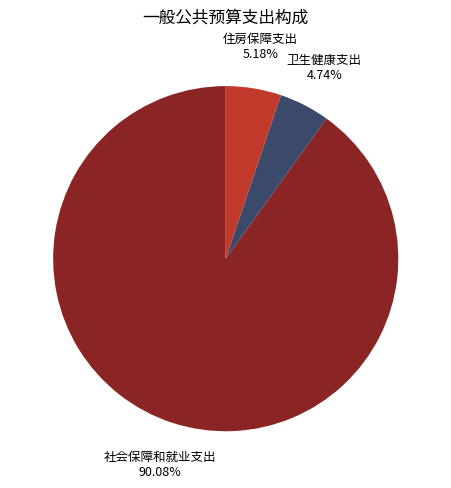

What is the largest slice in the pie chart?

社会保障和就业支出